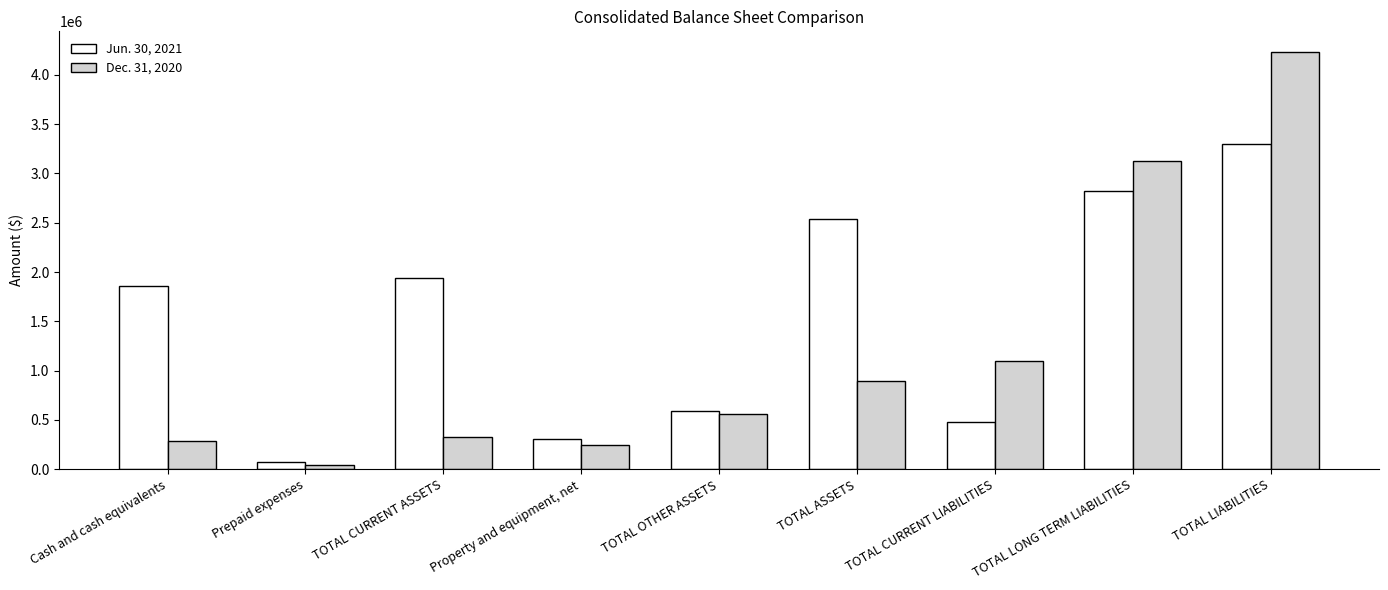

List the labels in order of Dec. 31, 2020 value, smallest first.

Prepaid expenses, Property and equipment, net, Cash and cash equivalents, TOTAL CURRENT ASSETS, TOTAL OTHER ASSETS, TOTAL ASSETS, TOTAL CURRENT LIABILITIES, TOTAL LONG TERM LIABILITIES, TOTAL LIABILITIES